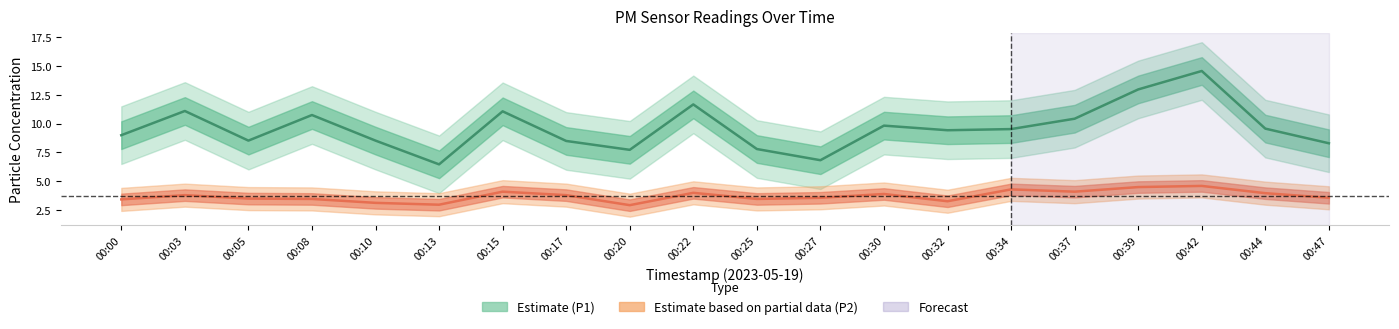

Is it true that P2 equals 3.4 at 00:00?

True